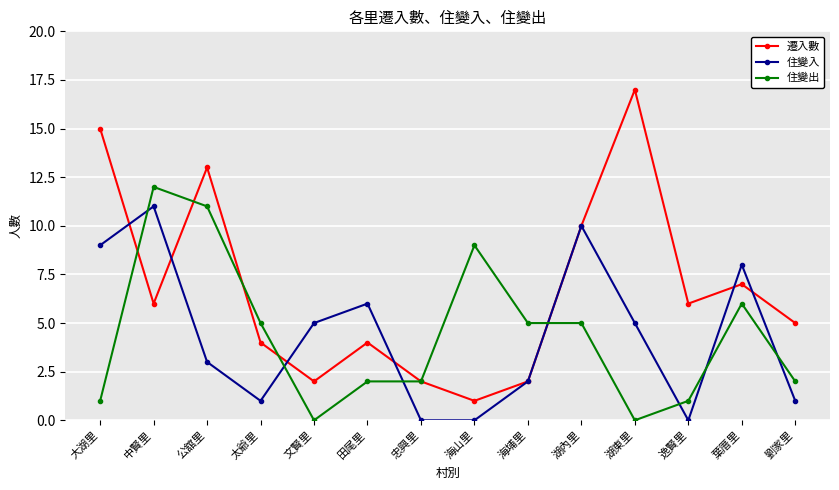

What is the value of the 遷入數 point at the 12th from the left?

6